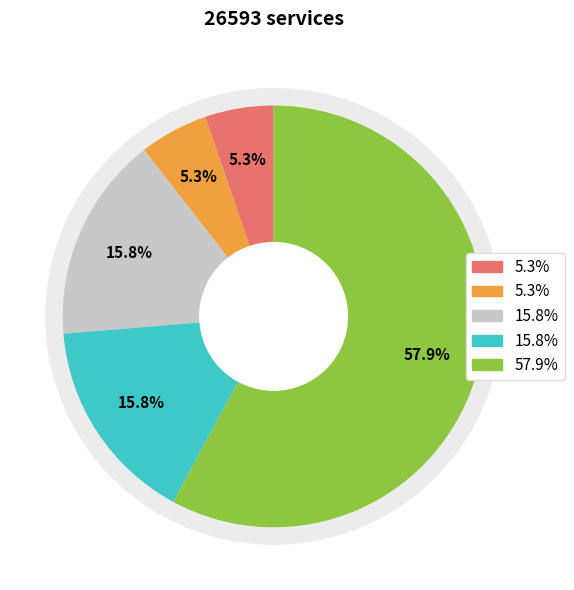

Combined, what portion of the pie is 5639421 and 5639322?

5.3%